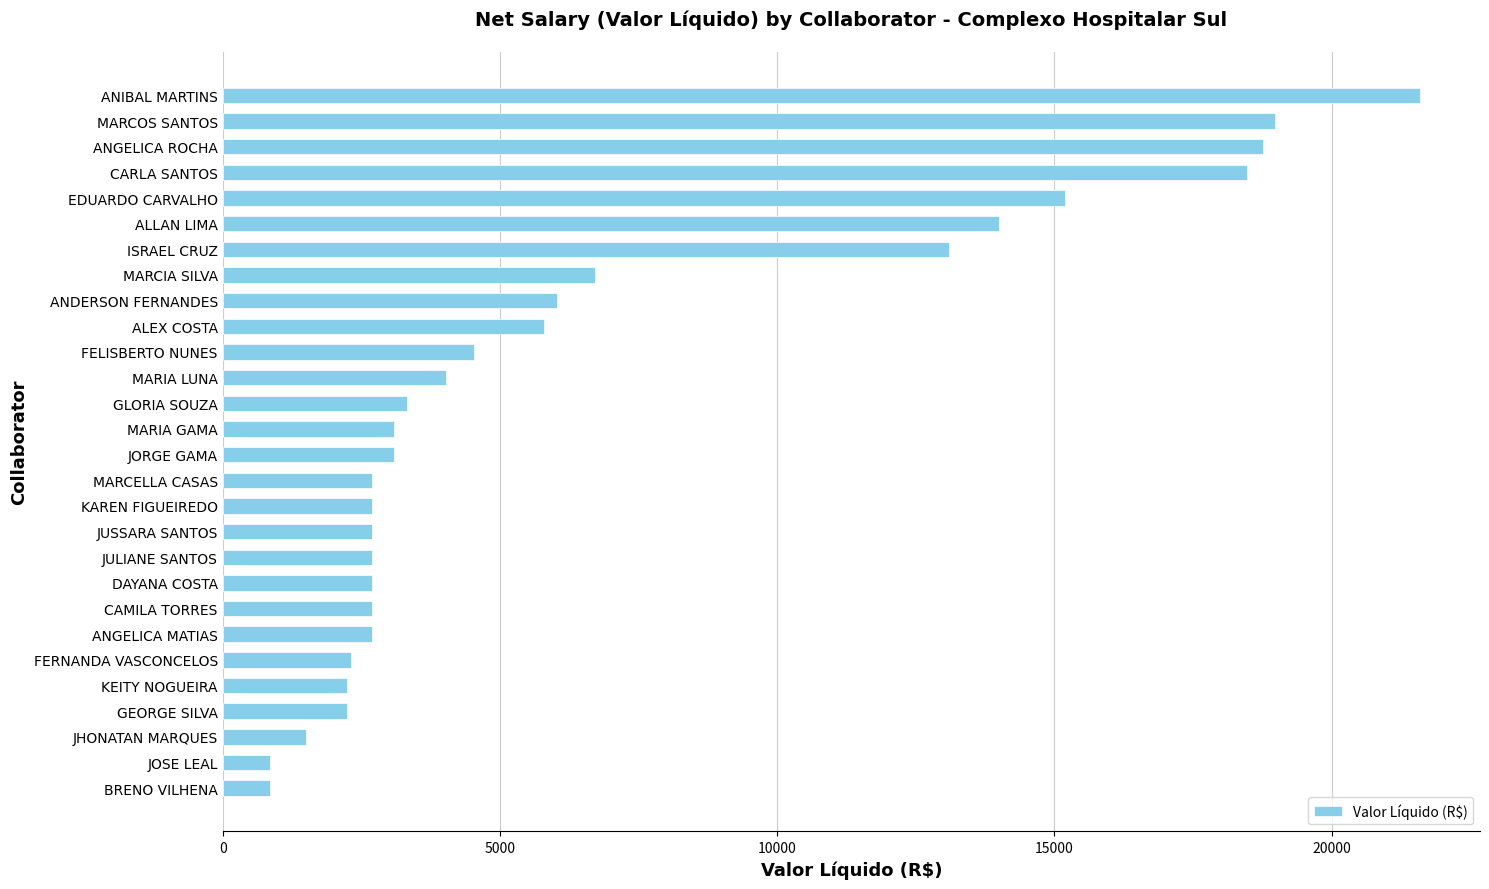

At which label is the value closest to 11224?

ISRAEL CRUZ